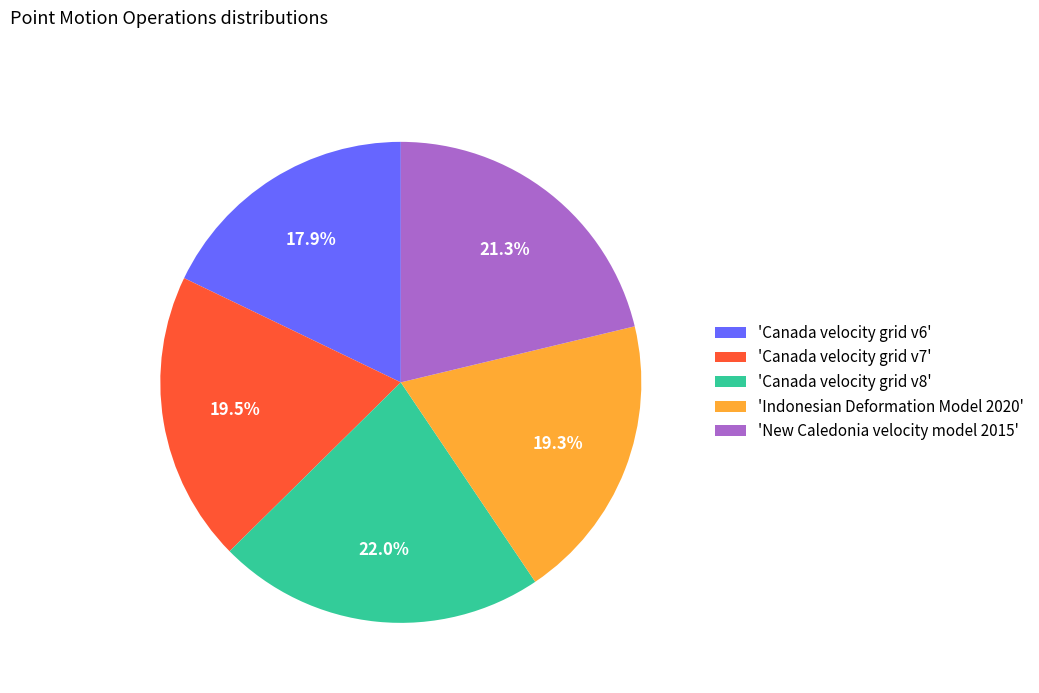

What is the ratio of the value at 'Canada velocity grid v8' to the value at 'Canada velocity grid v6'?

1.2